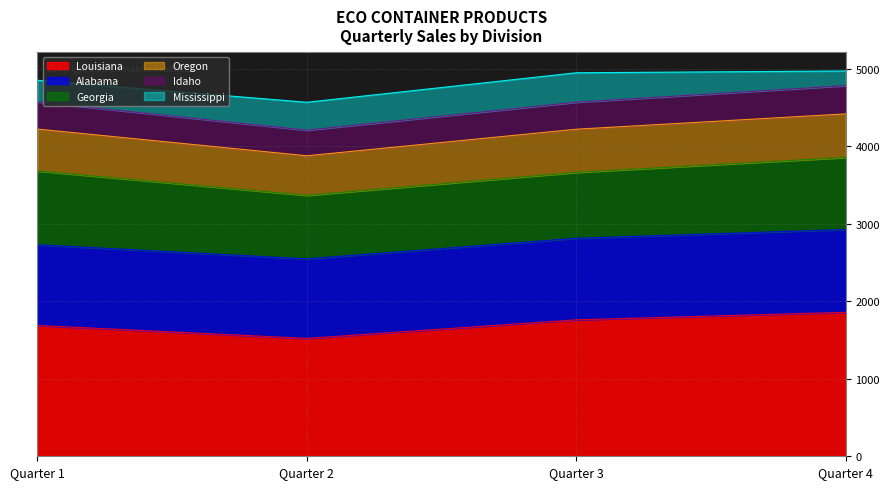

At which category is the sum across all series the highest?

Quarter 4